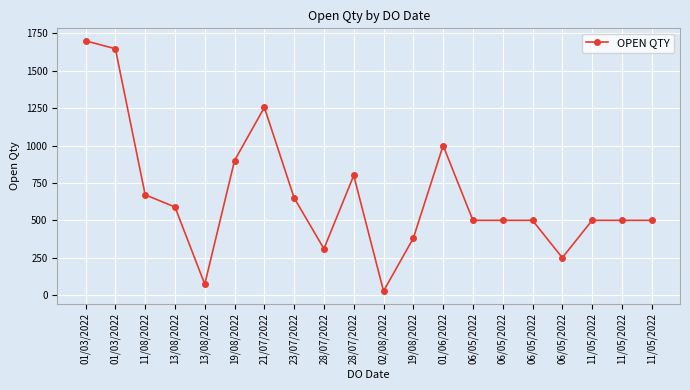

How many lines are shown in the chart?

1